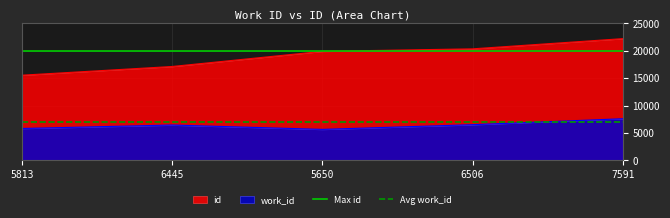

The work_id series shows 5650 at 5650. True or false?

True